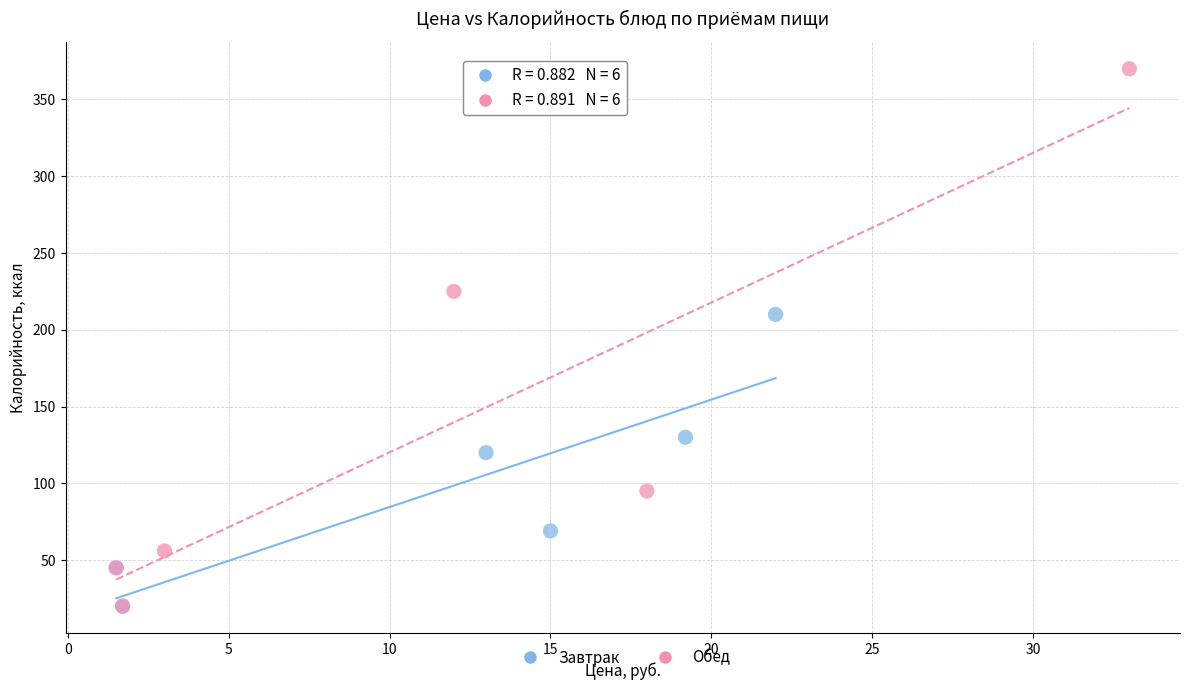

What are all the series names shown in the legend?

Завтрак, Обед